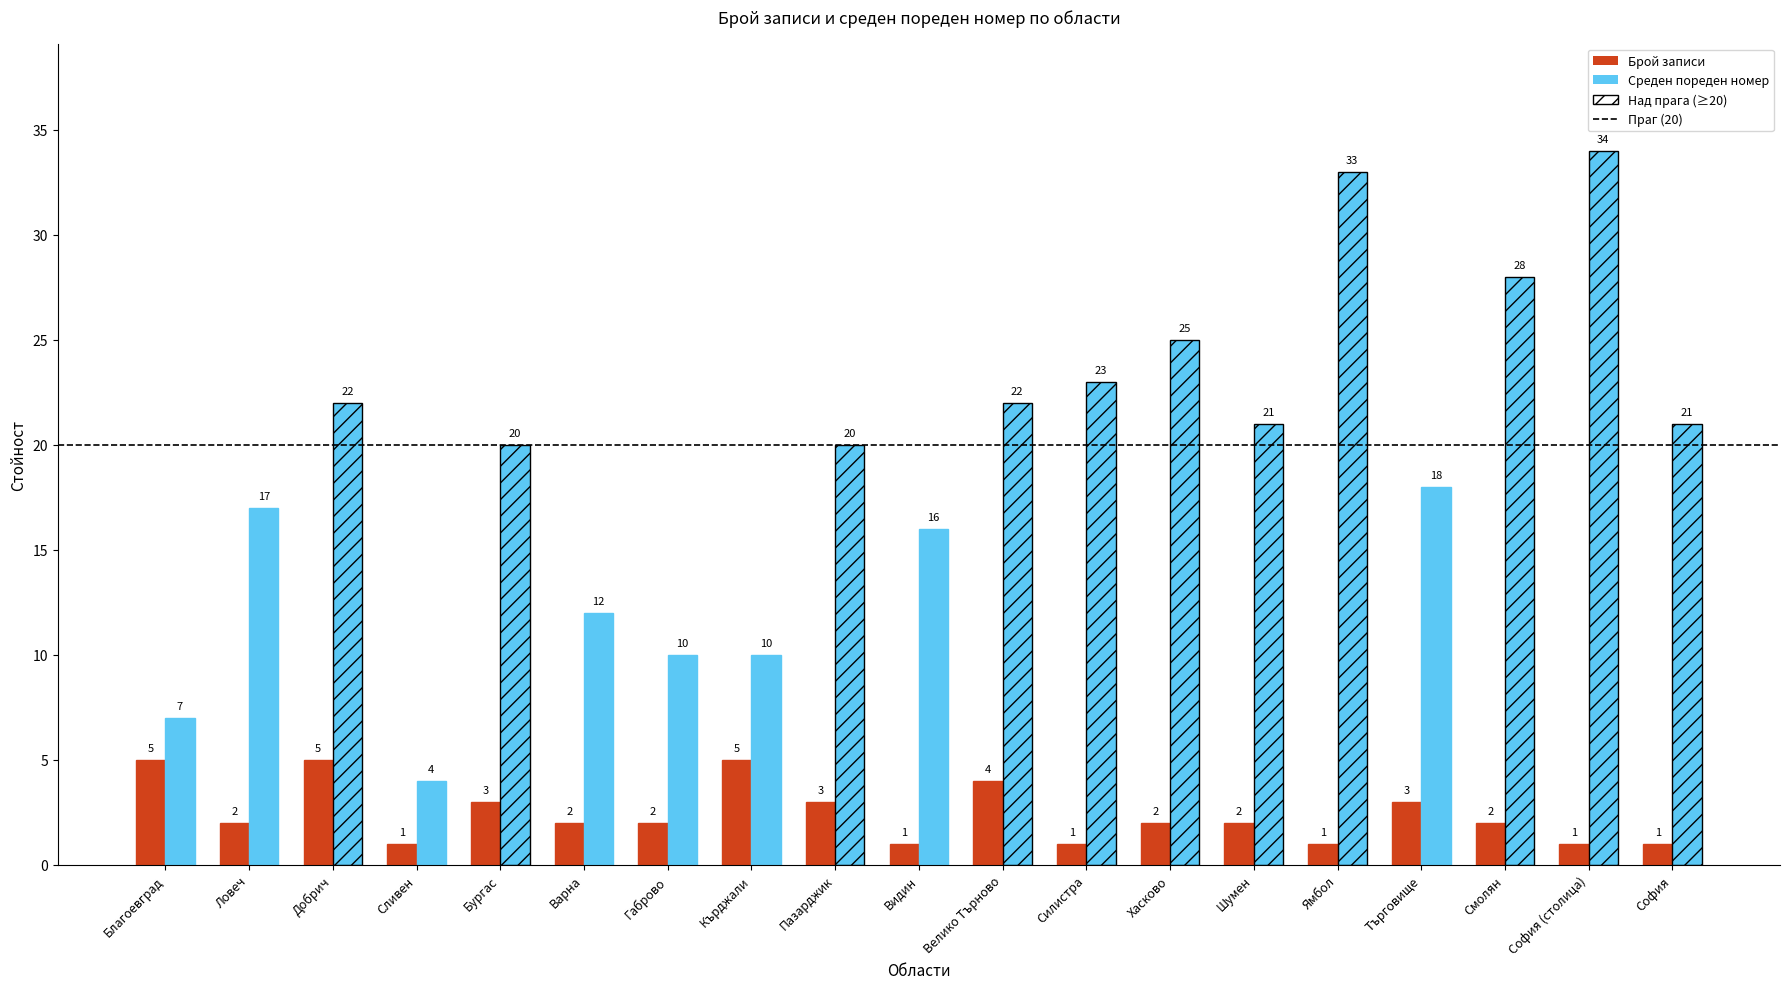

What is the spread (max minus min) of values at Сливен?

3